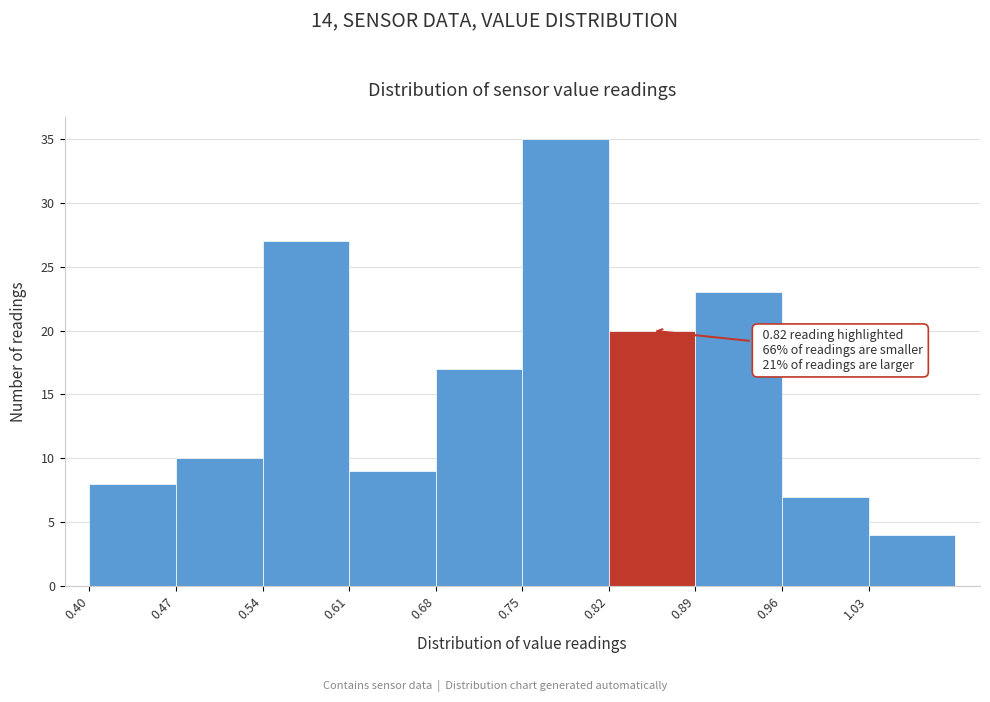

Which range on the x-axis has the tallest bar?

0.75 to 0.82